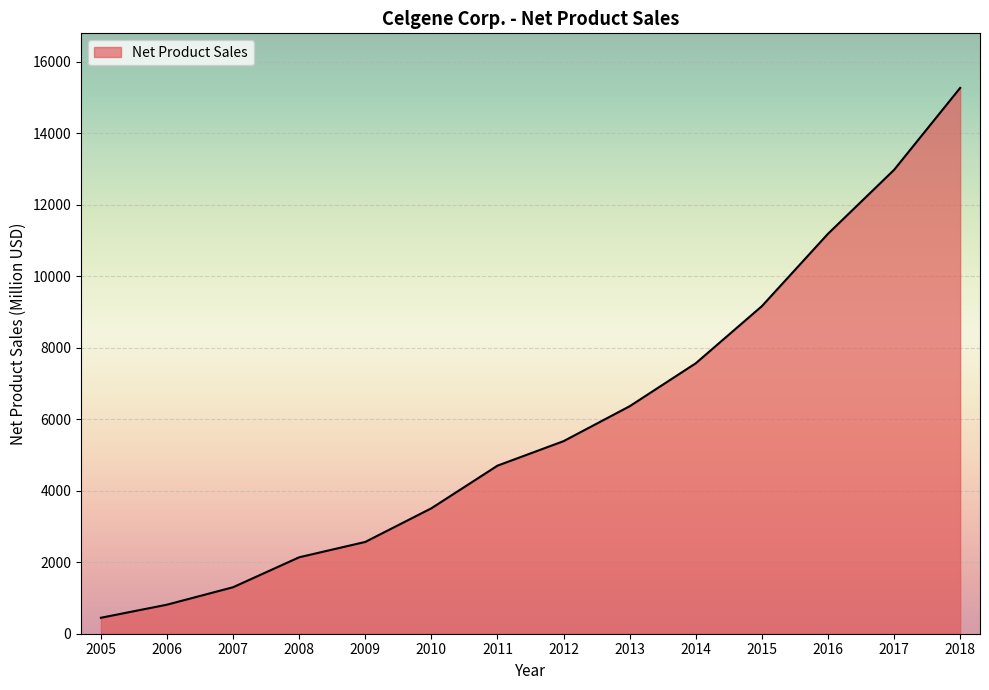

What is the difference between the second highest and minimum values?

12527